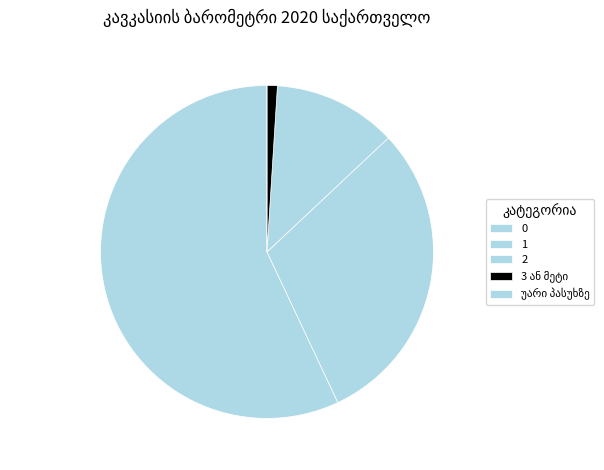

Count the number of slices in the pie.

5